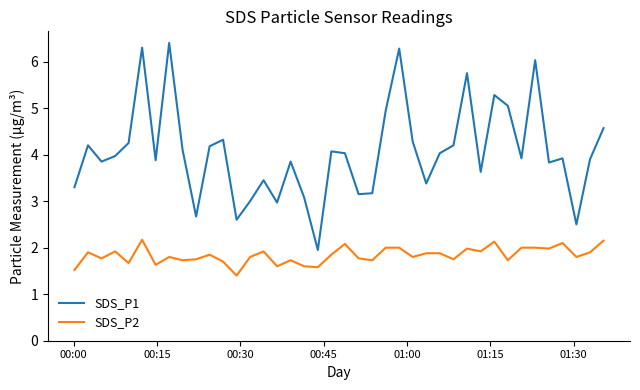

What is the smallest value displayed?

1.4